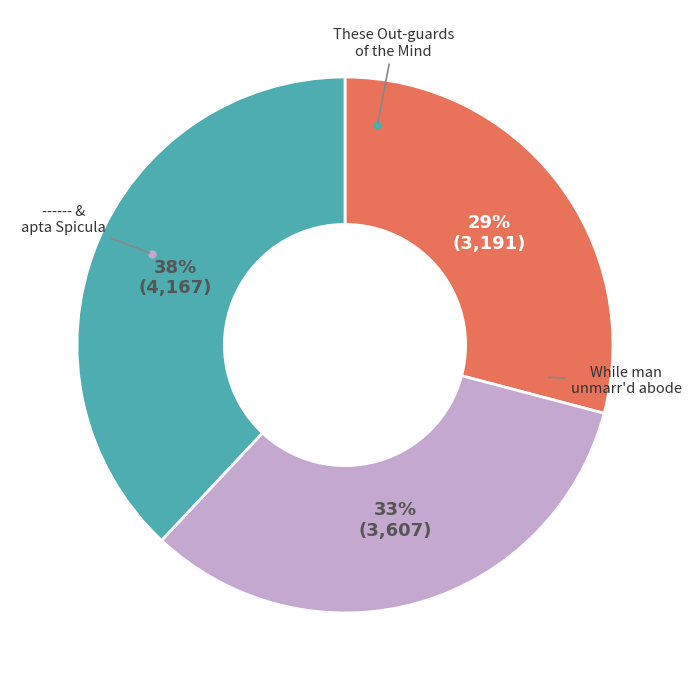

Does any single category account for the majority?

No